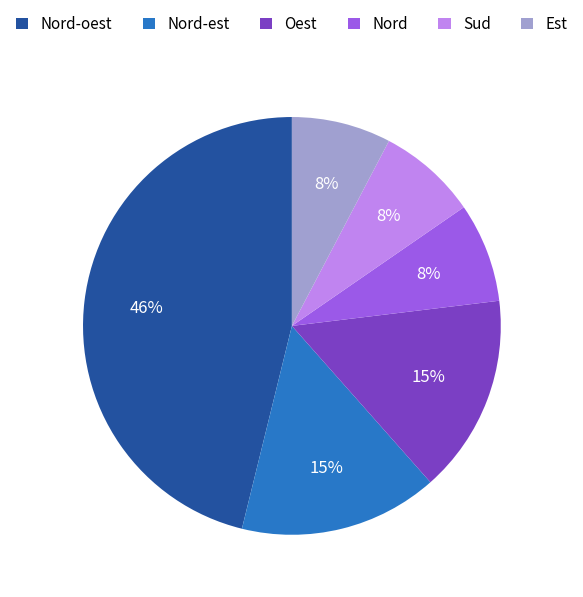

To the nearest percent, what percentage of the pie is Nord-oest?

46%